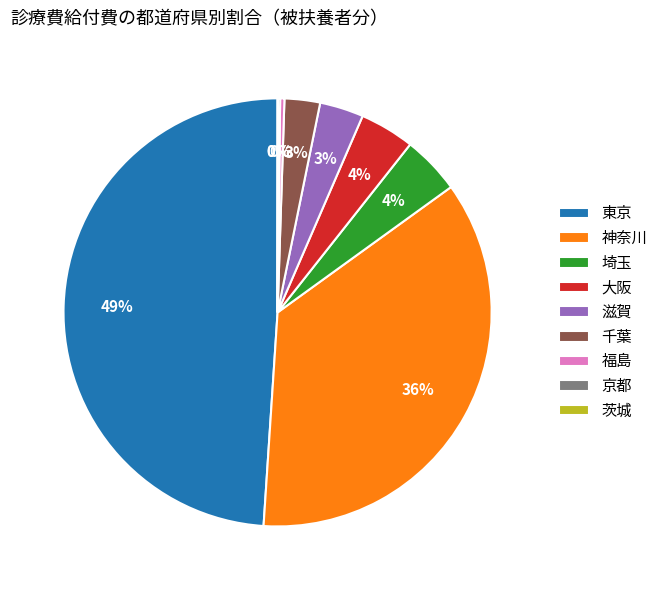

Does any single category account for the majority?

No